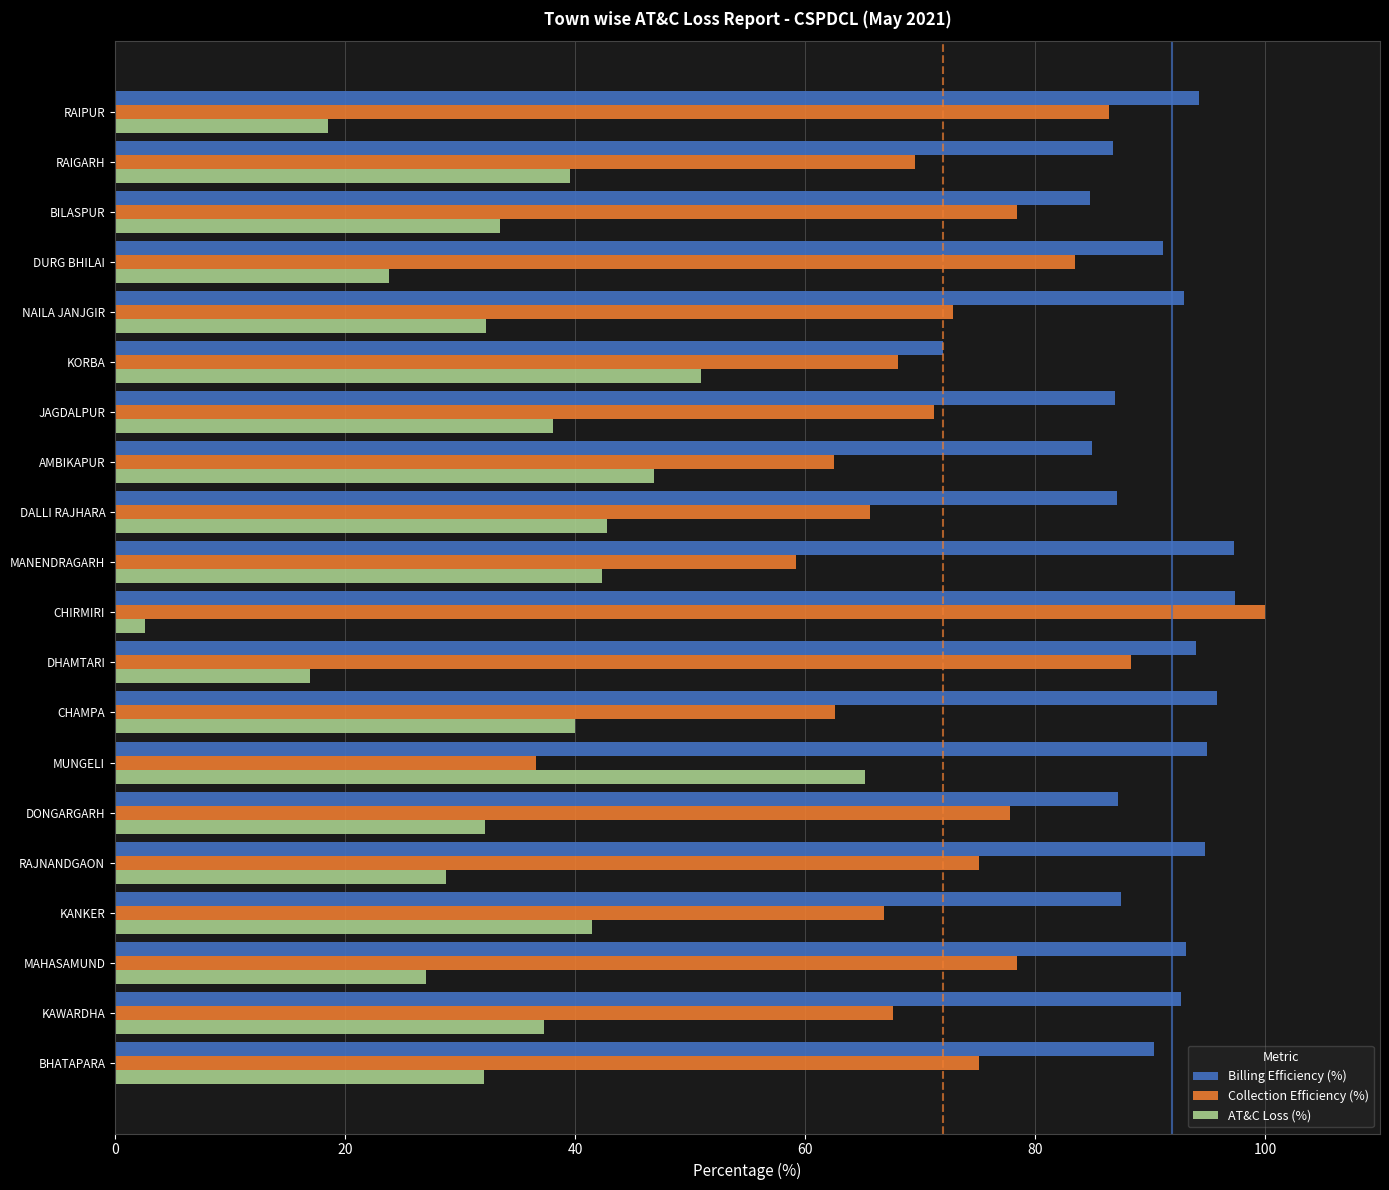

What is the difference between the highest and lowest values at MUNGELI?

58.3